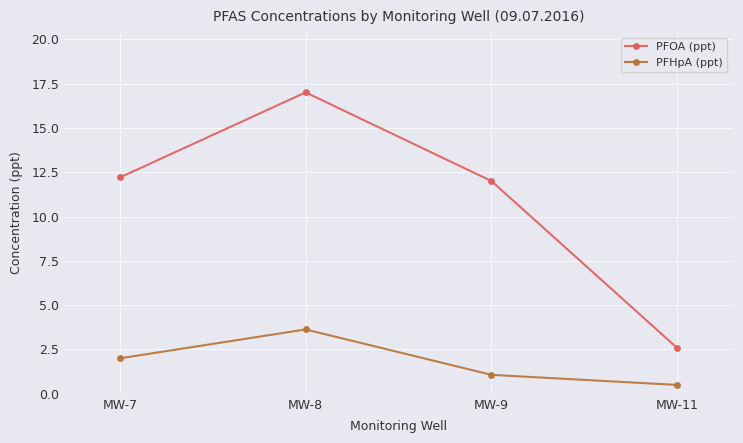

List the series in order of their overall mean, lowest first.

PFHpA (ppt), PFOA (ppt)